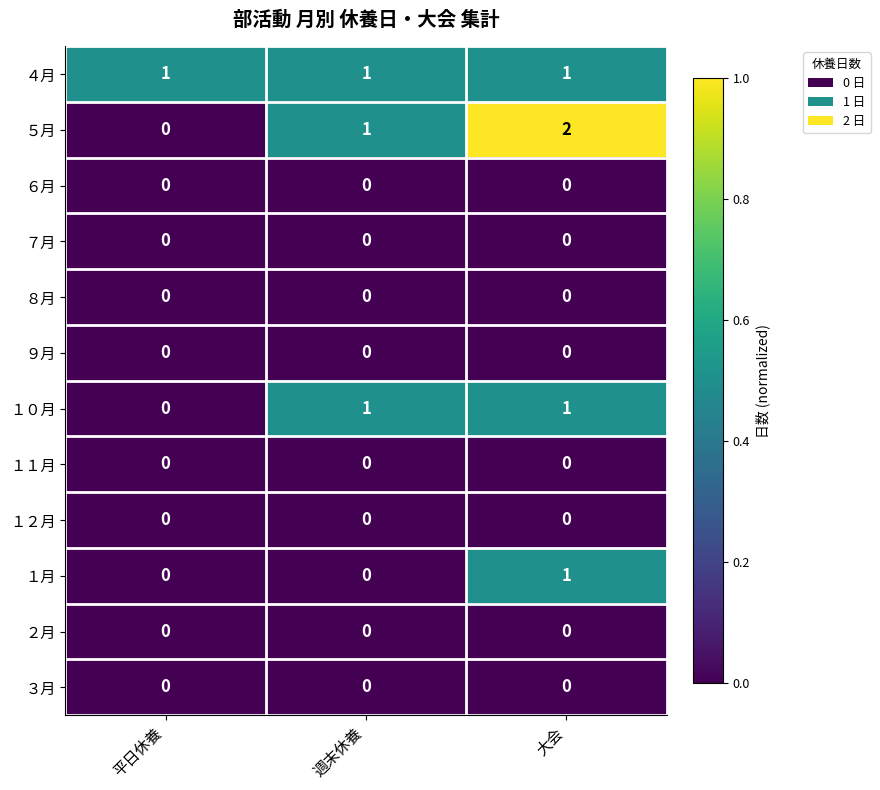

List the labels in order of ５月 value, smallest first.

平日休養, 週末休養, 大会